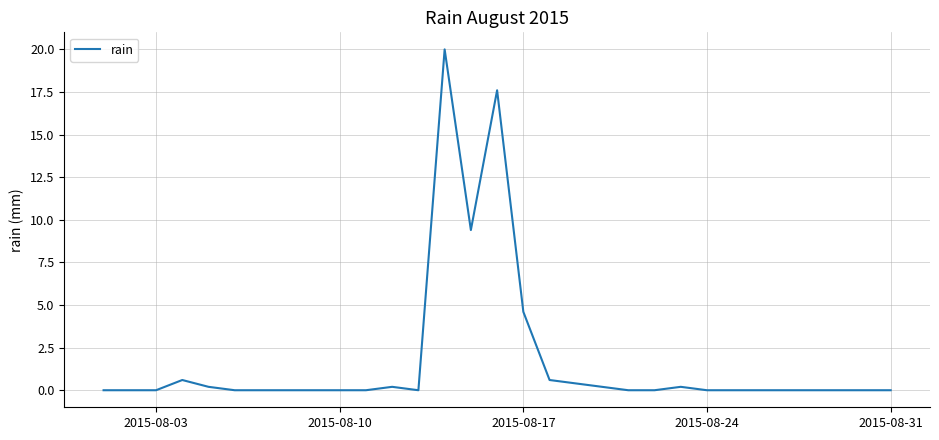

What is the difference between the maximum and minimum values?

20.0